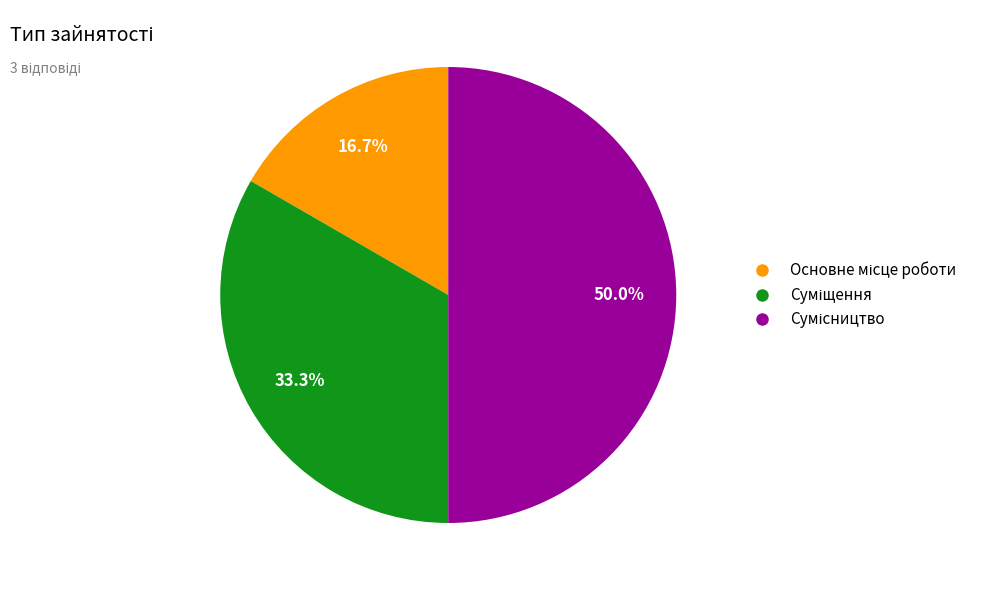

Rank the categories by value from lowest to highest.

Основне місце роботи, Суміщення, Сумісництво